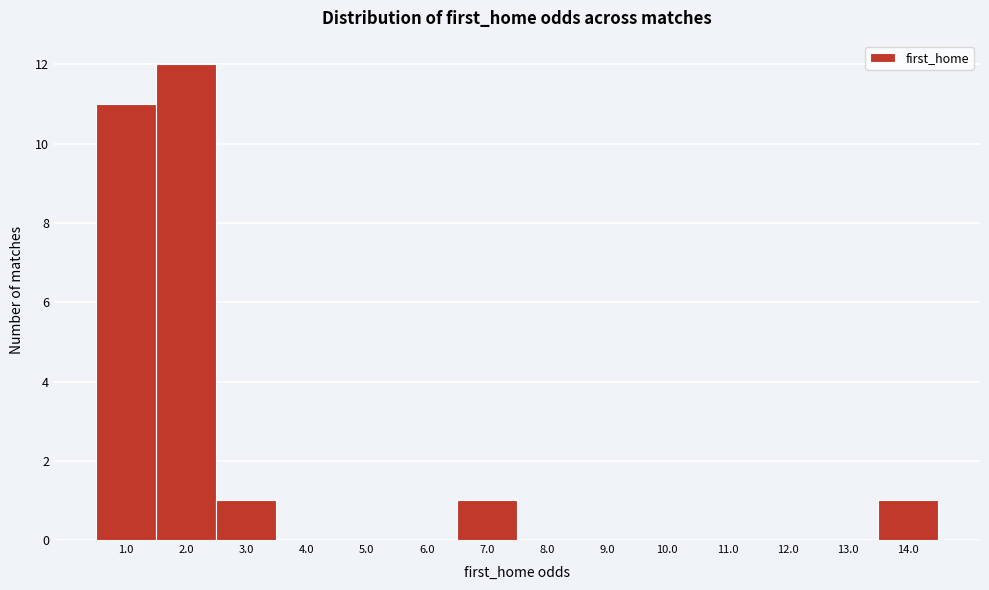

Reading left to right, transcribe all the data shown in this chart.

1.0=11	2.0=12	3.0=1	4.0=0	5.0=0	6.0=0	7.0=1	8.0=0	9.0=0	10.0=0	11.0=0	12.0=0	13.0=0	14.0=1